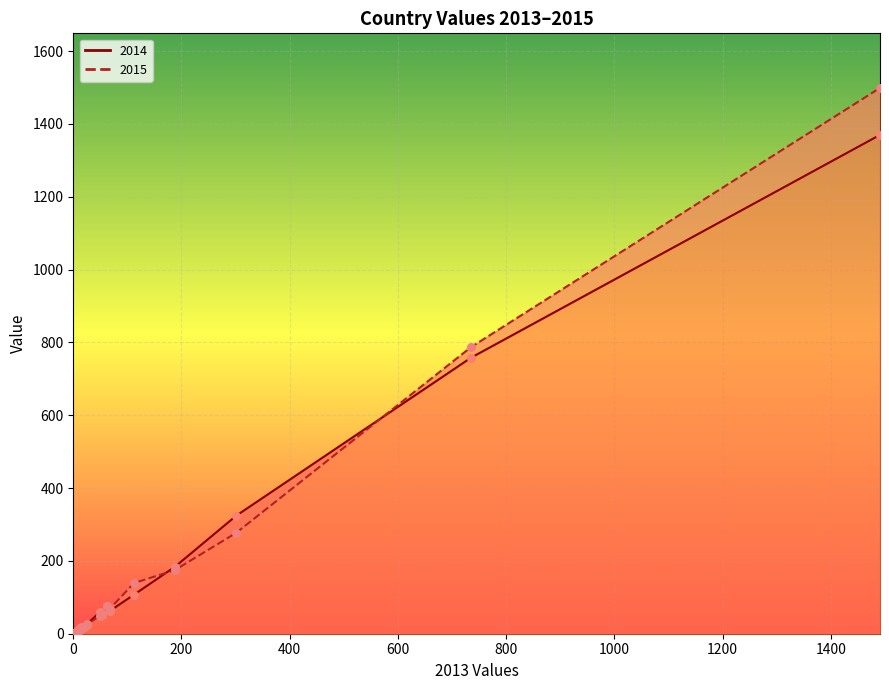

At how many categories does at least one series exceed 833?

1